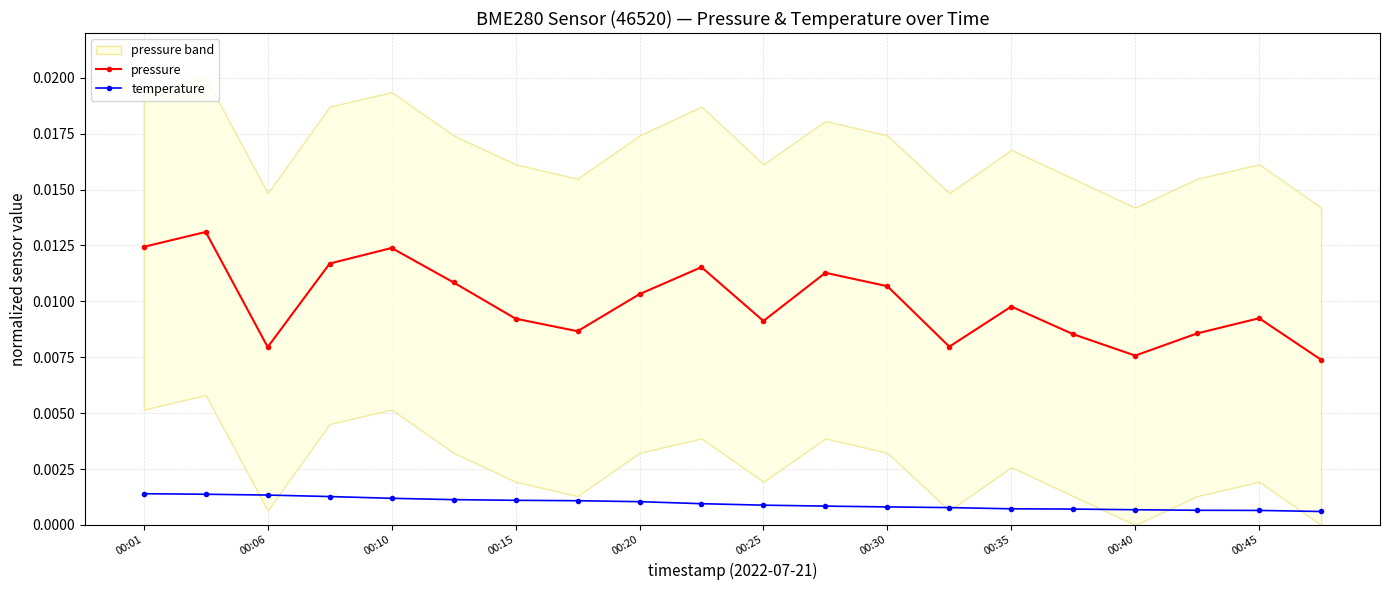

True or false: temperature and pressure intersect in this chart.

False